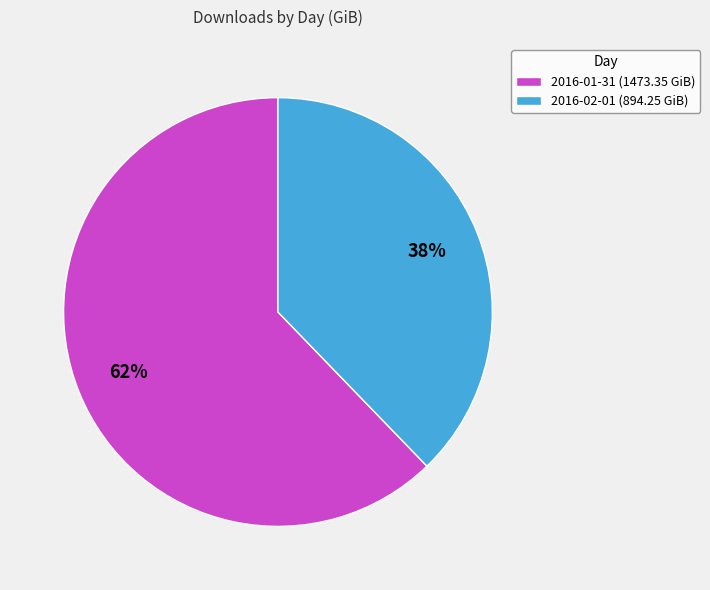

What is the ratio of the value at 2016-01-31 to the value at 2016-02-01?

1.6